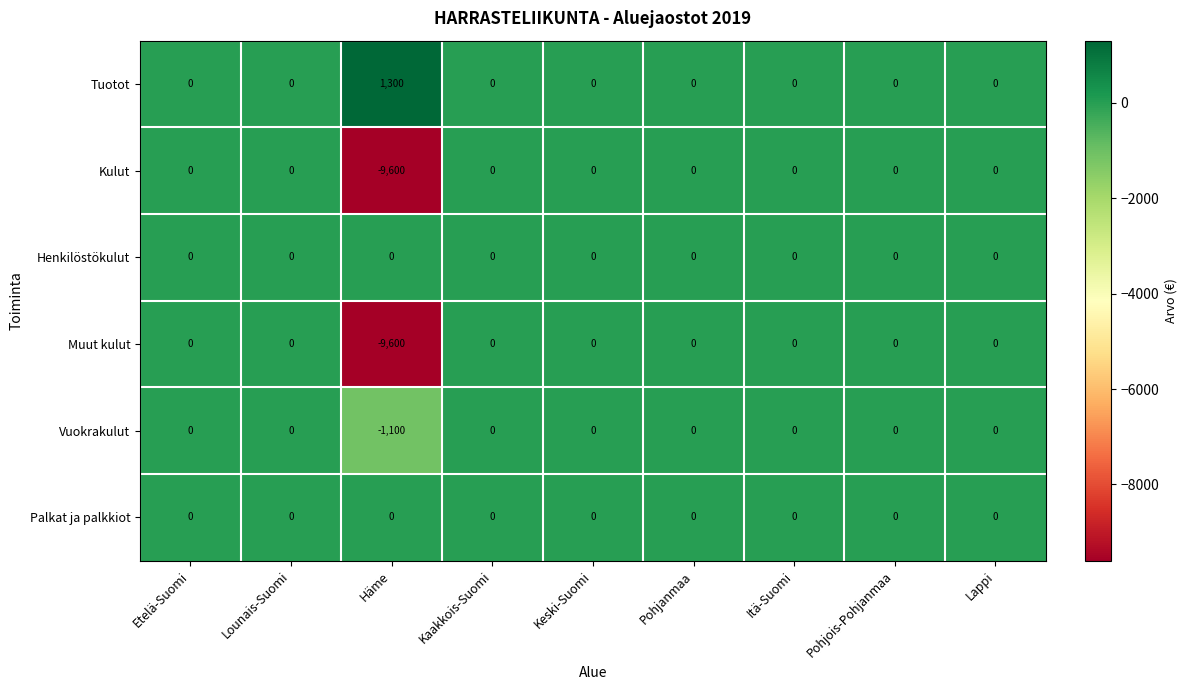

Which series has the largest total across all categories?

Tuotot